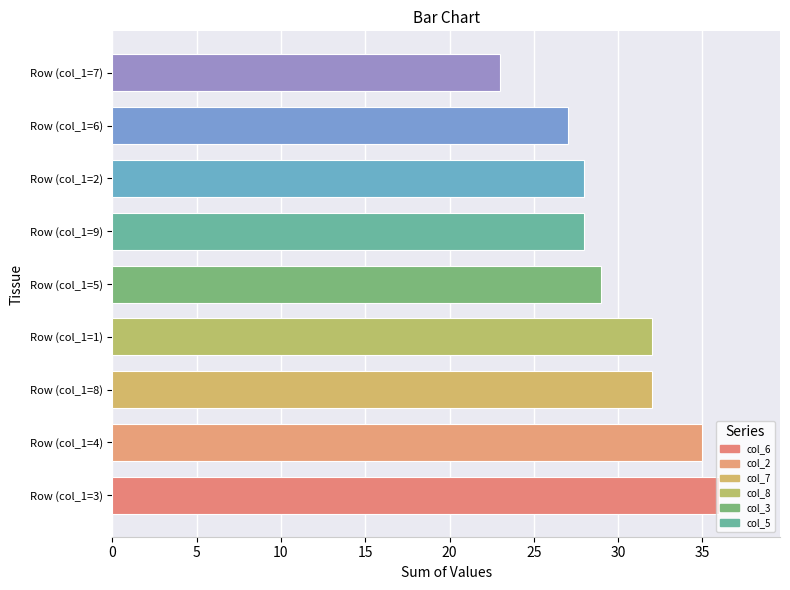

True or false: the data shows 32 at Row (col_1=8).

True